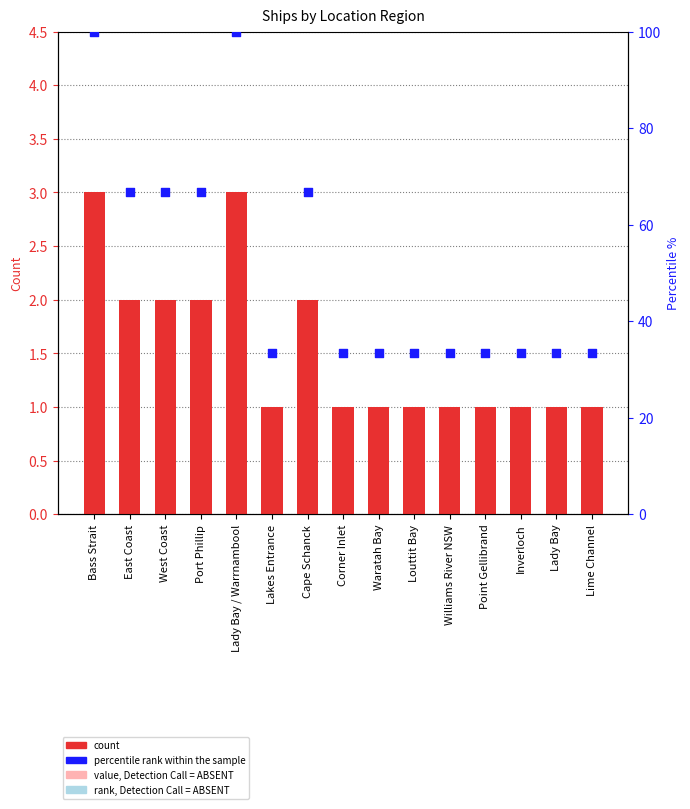

At how many categories does at least one series exceed 77?

2